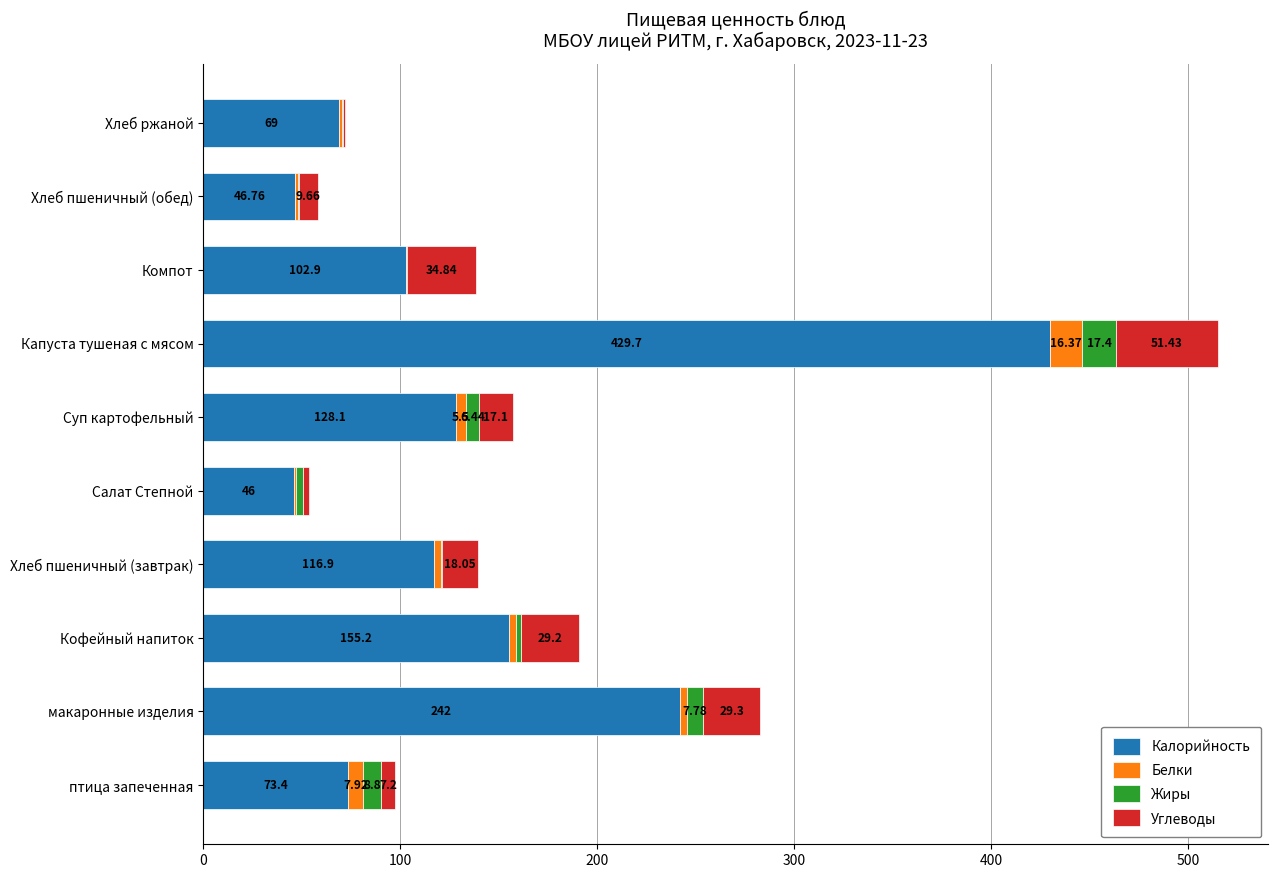

At which label is Калорийность closest to 237?

макаронные изделия